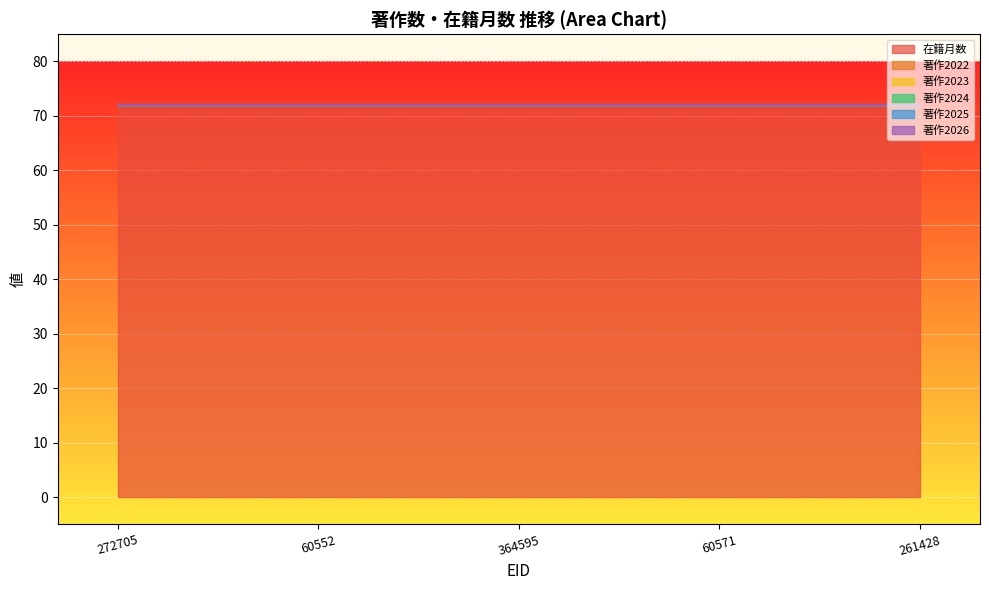

Rank the series at 261428 from highest to lowest value.

在籍月数, 著作2022, 著作2023, 著作2024, 著作2025, 著作2026